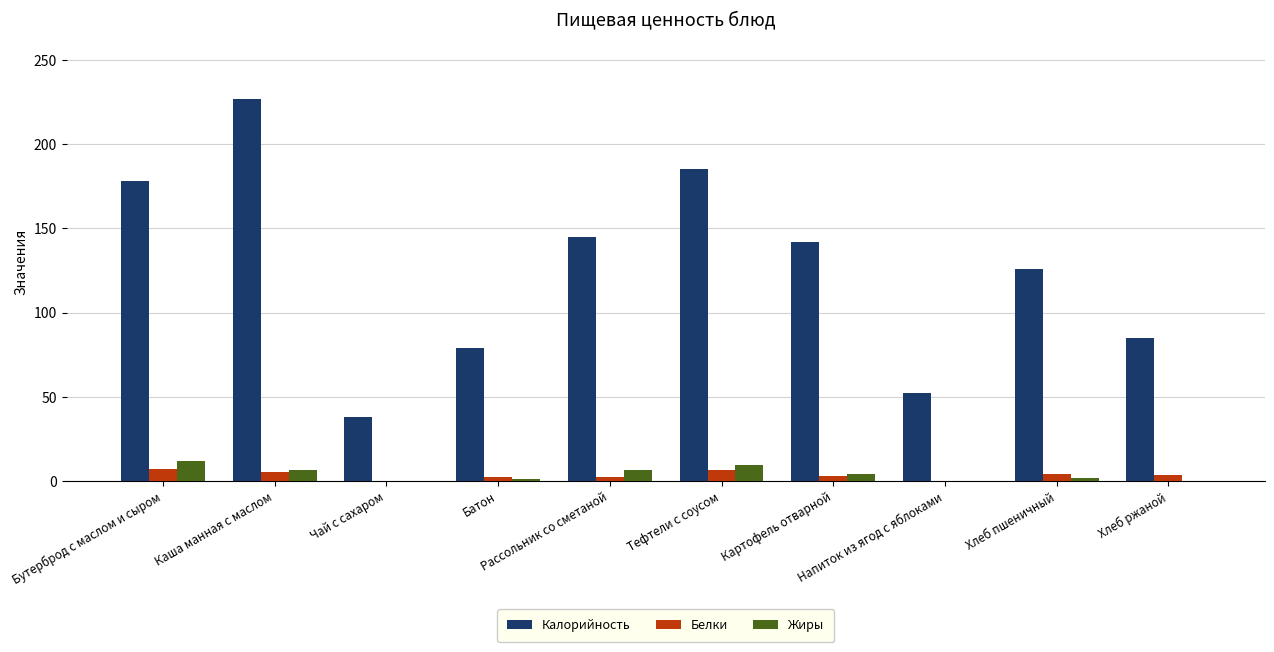

What is the sum of all Белки values?

35.5